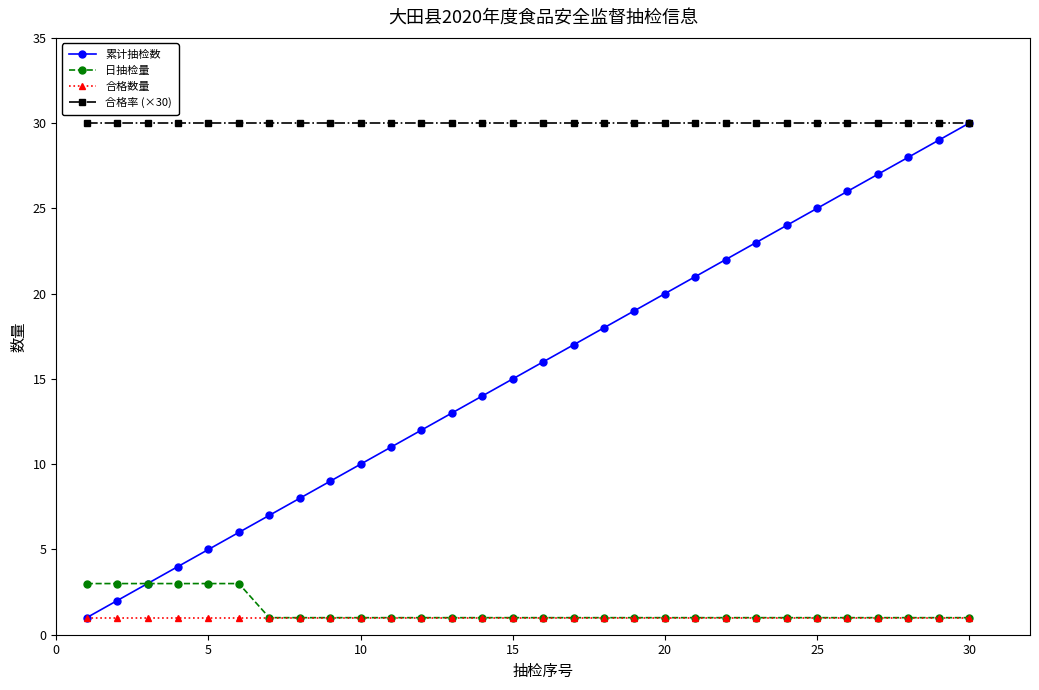

What is the greatest value displayed?

30